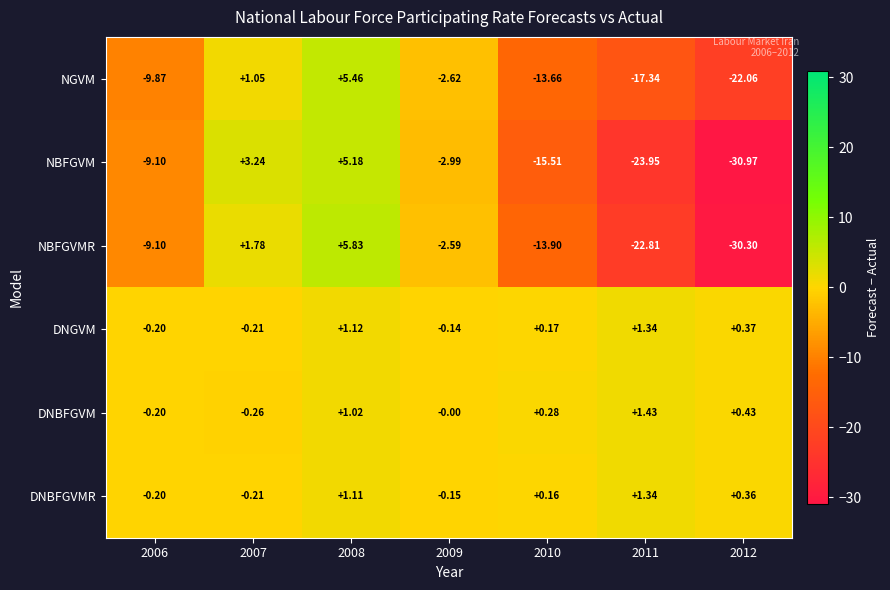

Which series changed the most between 2007 and 2009?

NBFGVM